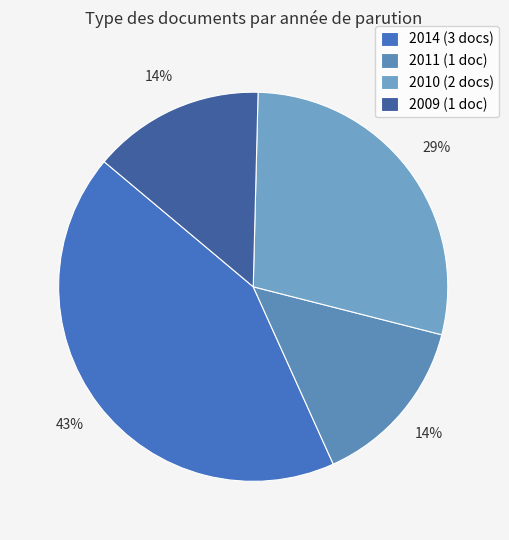

To the nearest percent, what is the average slice percentage?

25%